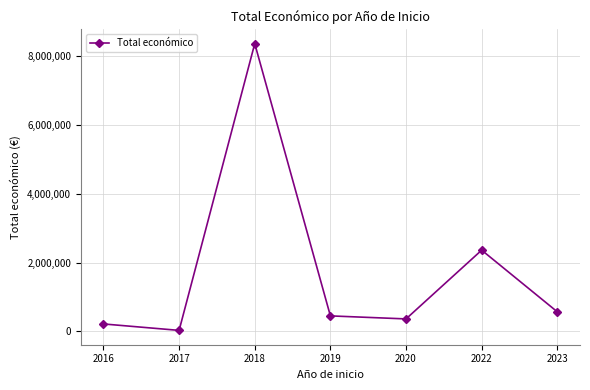

Between 2017 and 2016, which is larger?

2016